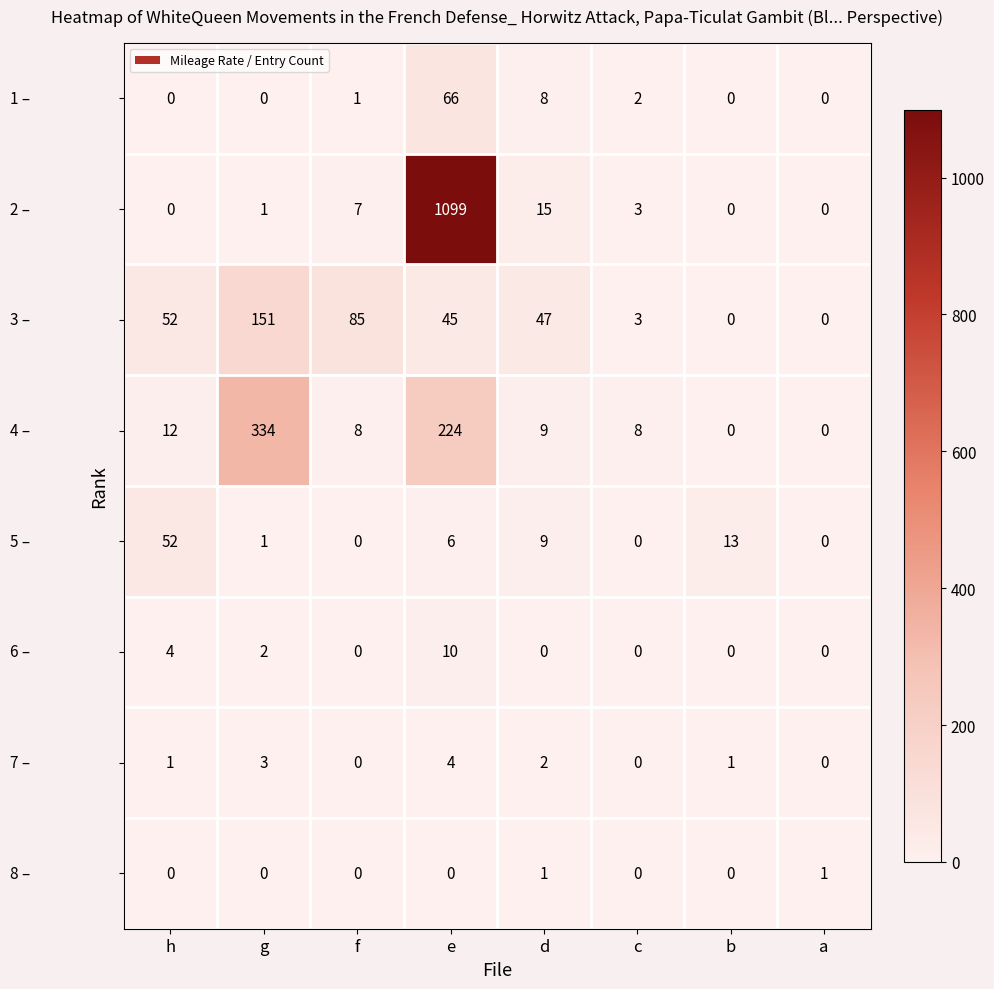

What is the greatest value displayed?

1099